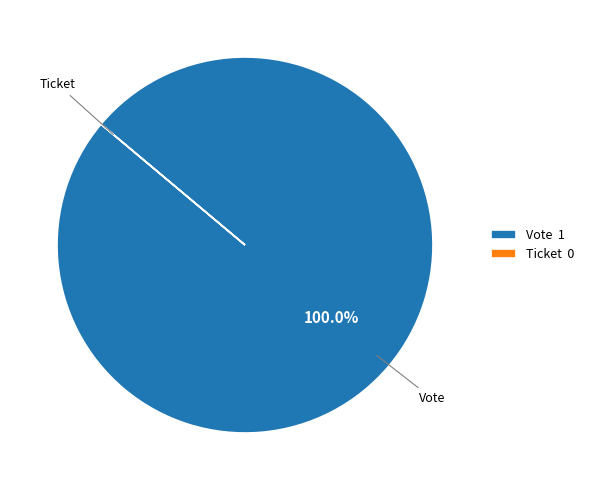

What is the largest slice in the pie chart?

Vote